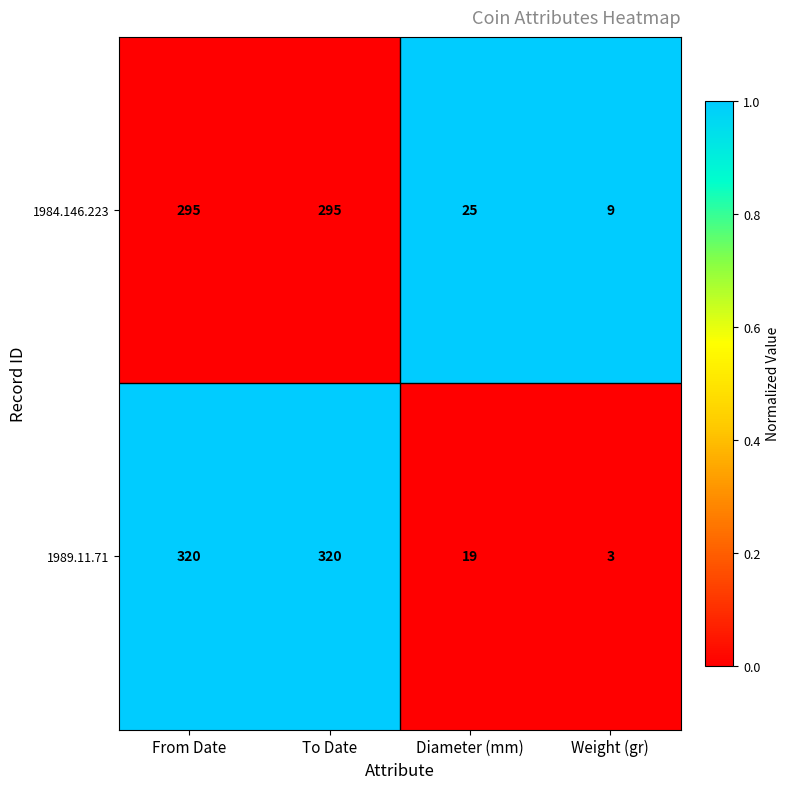

Rank the series by their average value, from highest to lowest.

1989.11.71, 1984.146.223